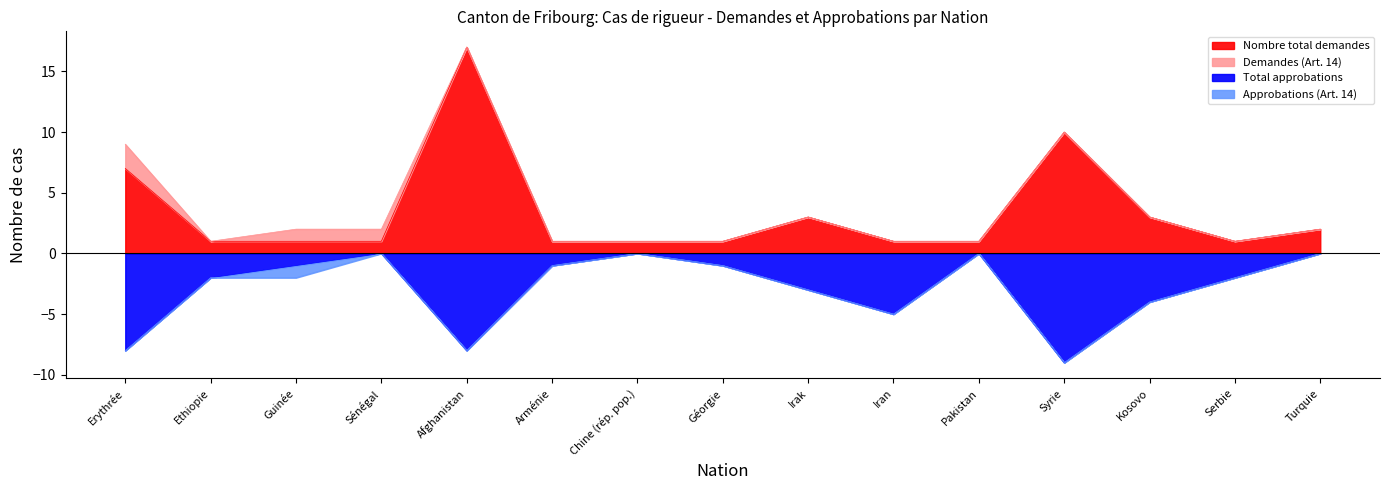

True or false: Demandes (Cas rigueur après admission) has a value of 0 at Pakistan.

False